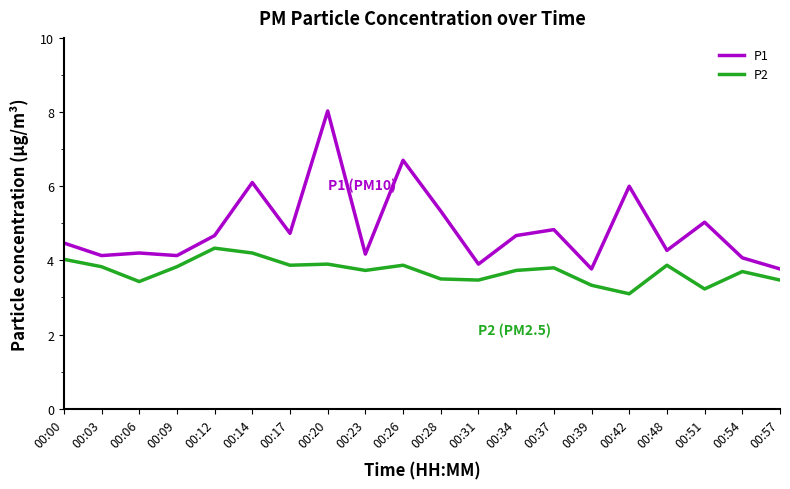

The P2 series shows 1.0 at 00:17. True or false?

False